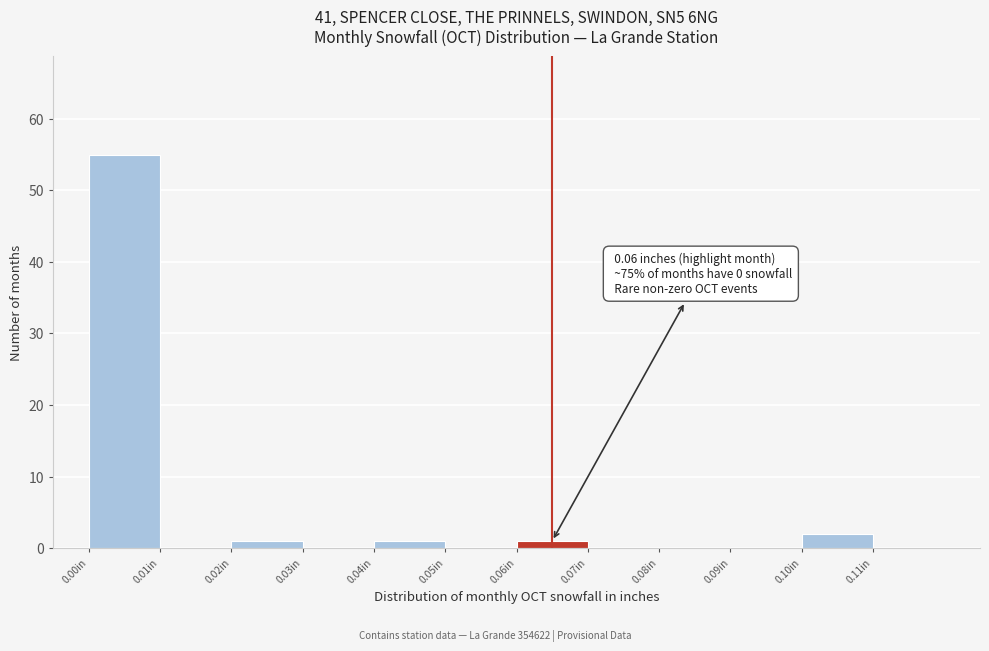

Over which range of the x-axis is the bar tallest?

0.00 to 0.01